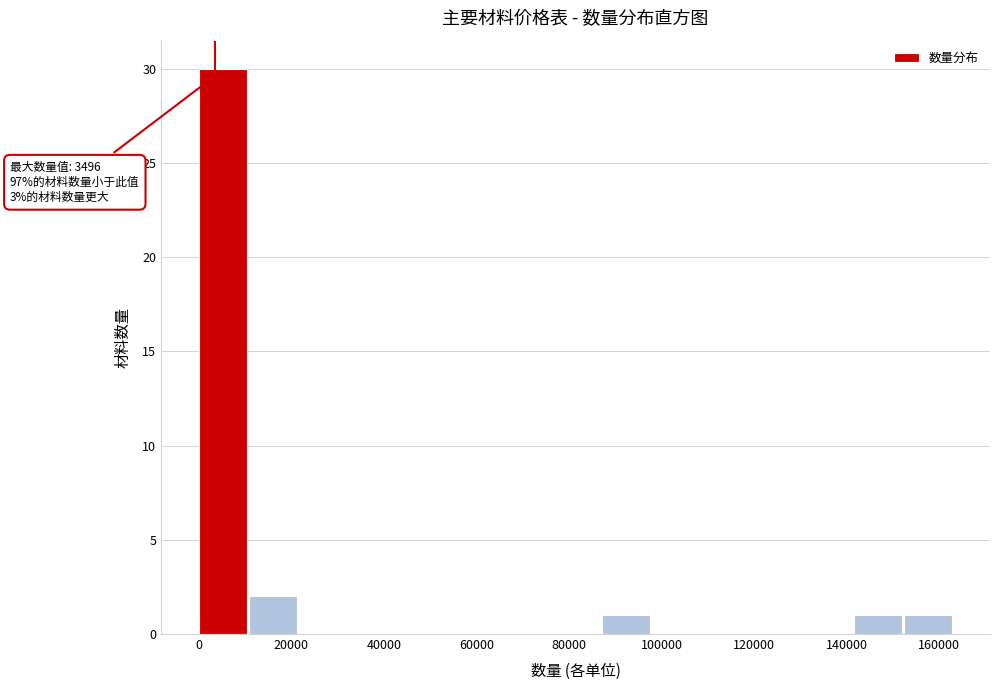

Over which range of the x-axis is the bar tallest?

0 to 10000